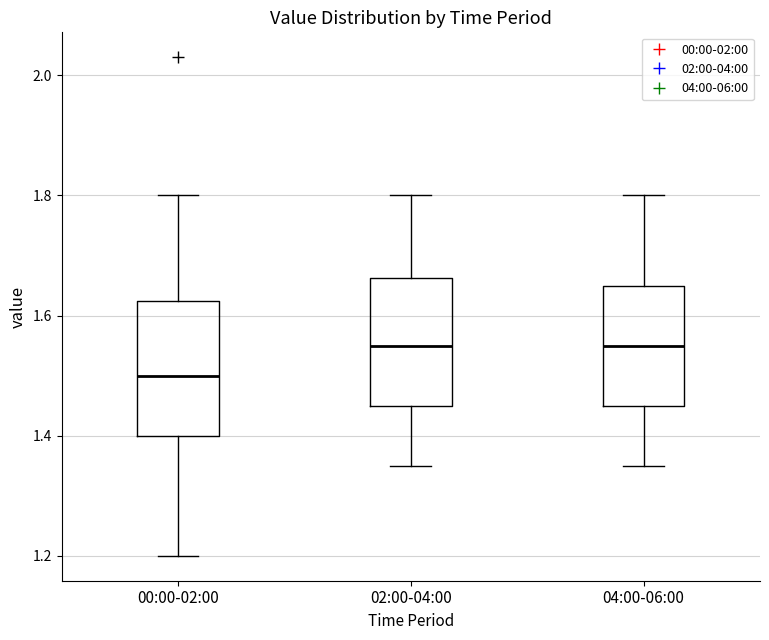

Where is the upper edge of the box for 04:00-06:00 on the y-axis? The values are not printed on the chart, so give them approximately, as read against the axis.

1.66